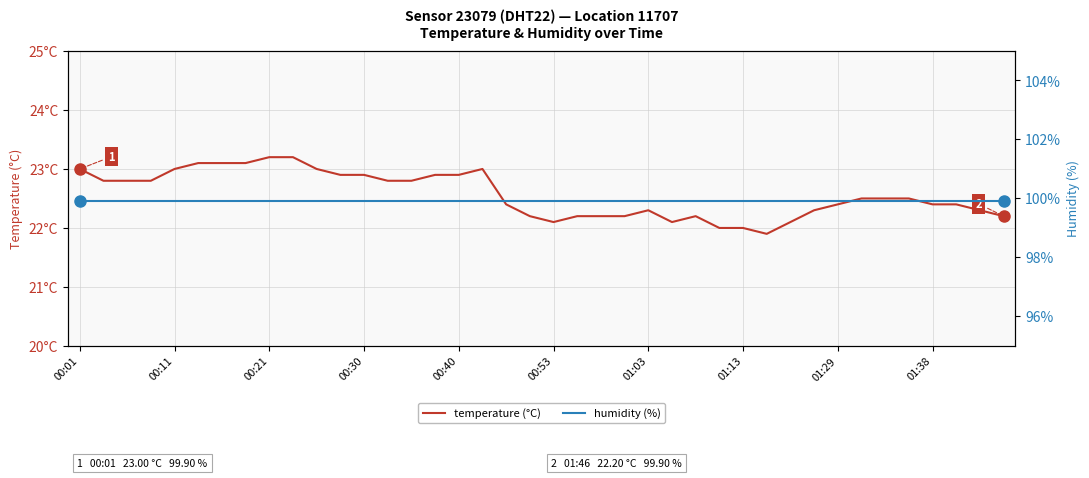

Which series has the largest total across all categories?

humidity (%)